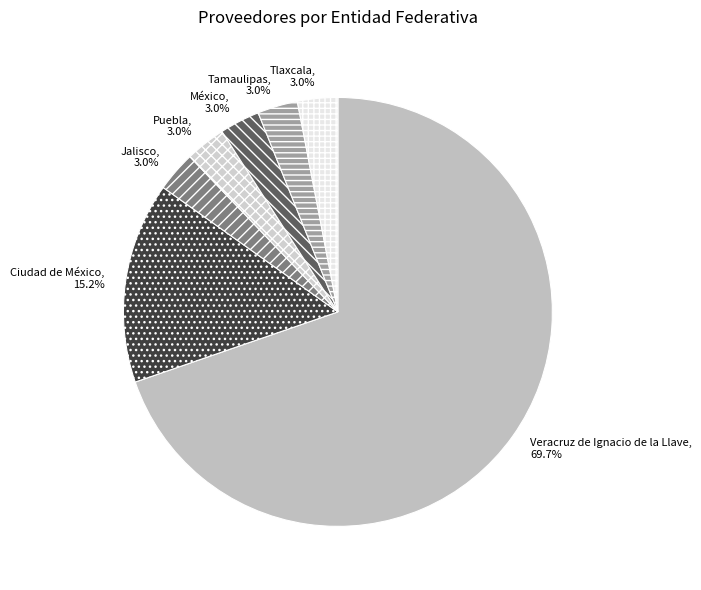

Is there any slice that represents more than half of the pie?

Yes